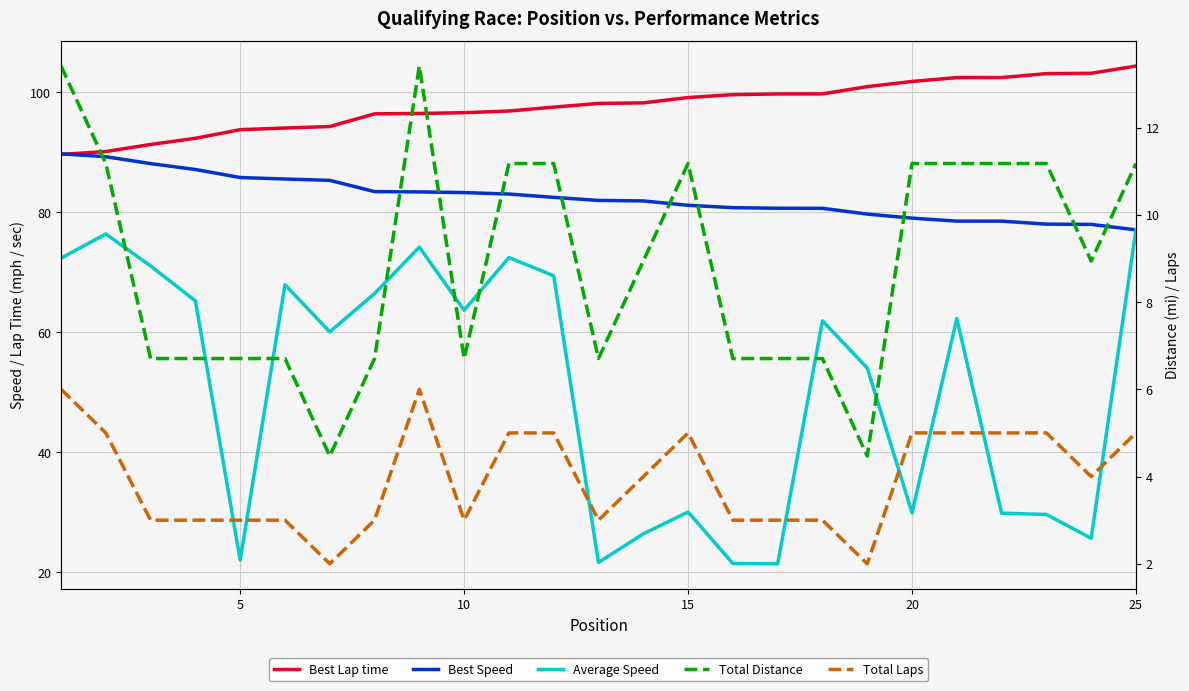

How many times do Best Lap time and Best Speed cross each other?

1